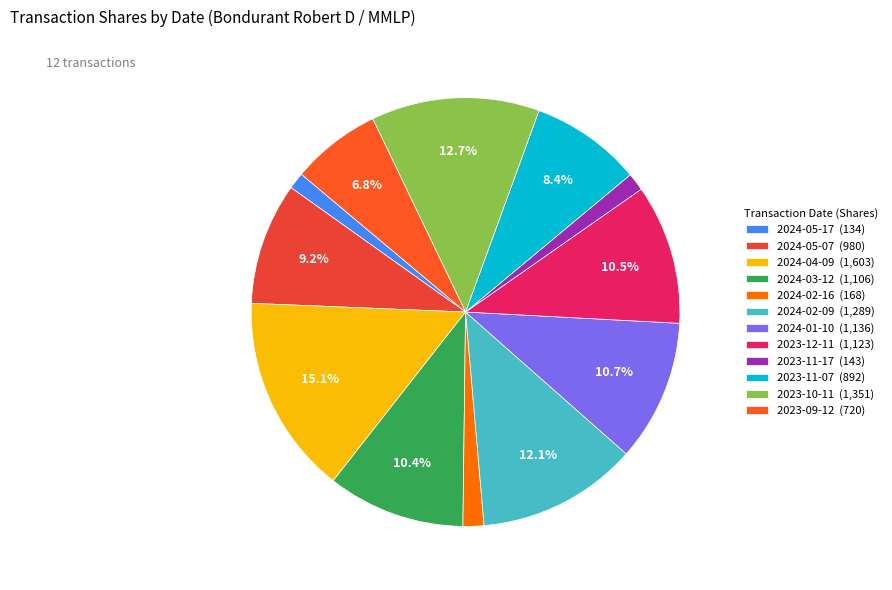

True or false: 2023-11-07 accounts for 20% of the total.

False